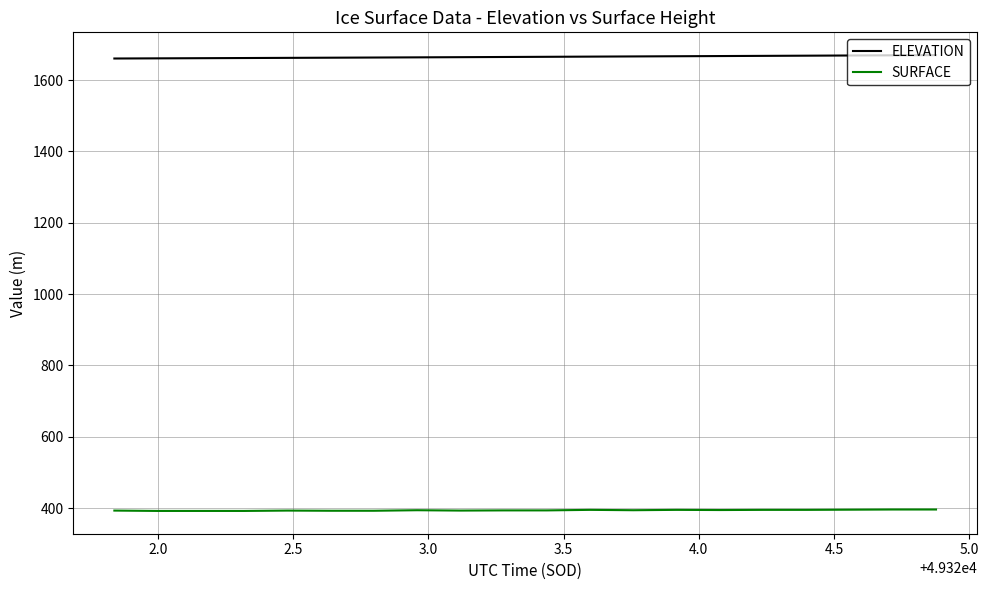

What is the maximum value for SURFACE?

395.9